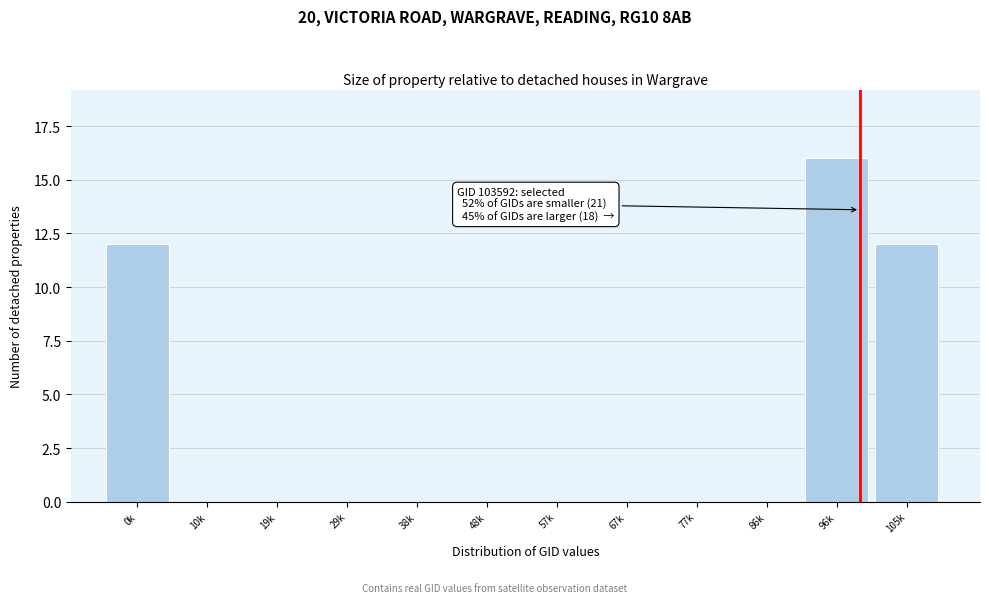

Reading left to right, list all the values displayed in this chart.

0k=12	10k=0	19k=0	29k=0	38k=0	48k=0	57k=0	67k=0	77k=0	86k=0	96k=16	105k=12